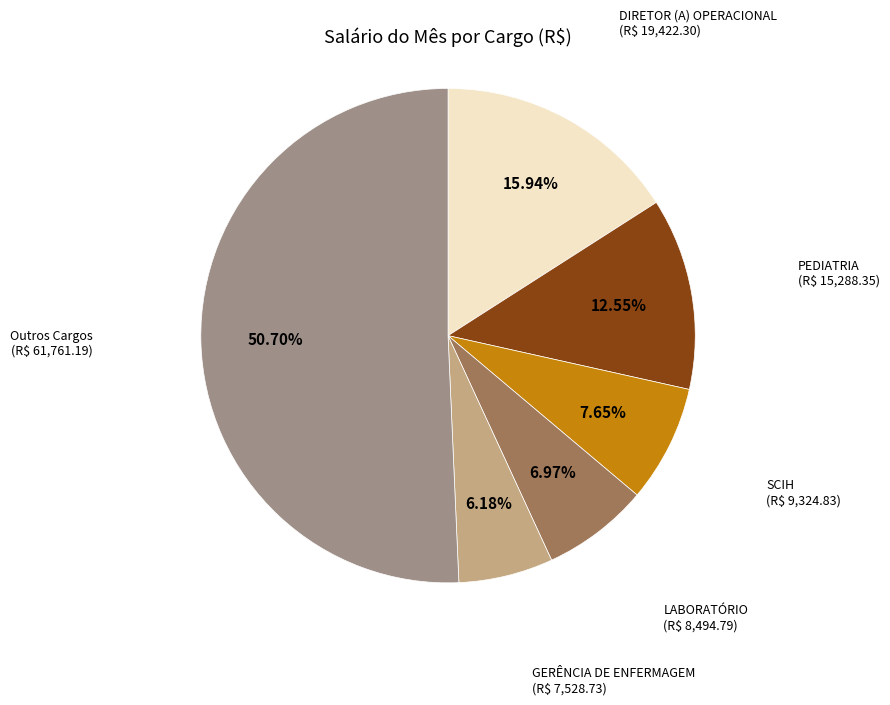

To the nearest percent, what is the average slice percentage?

17%